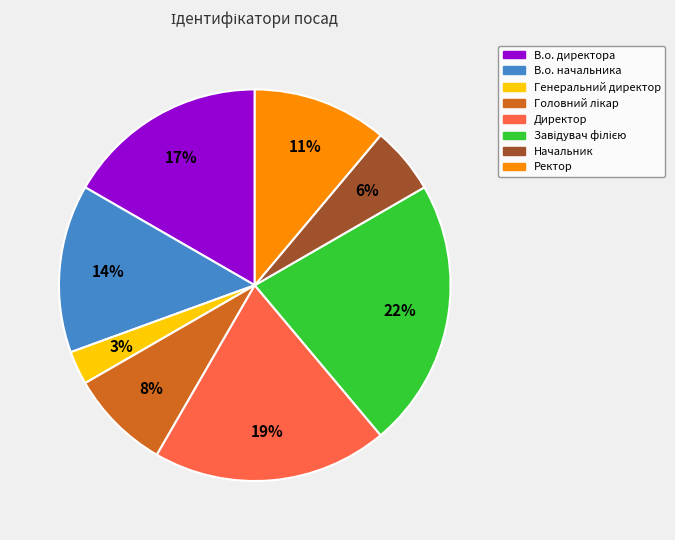

How many slices are in this pie chart?

8